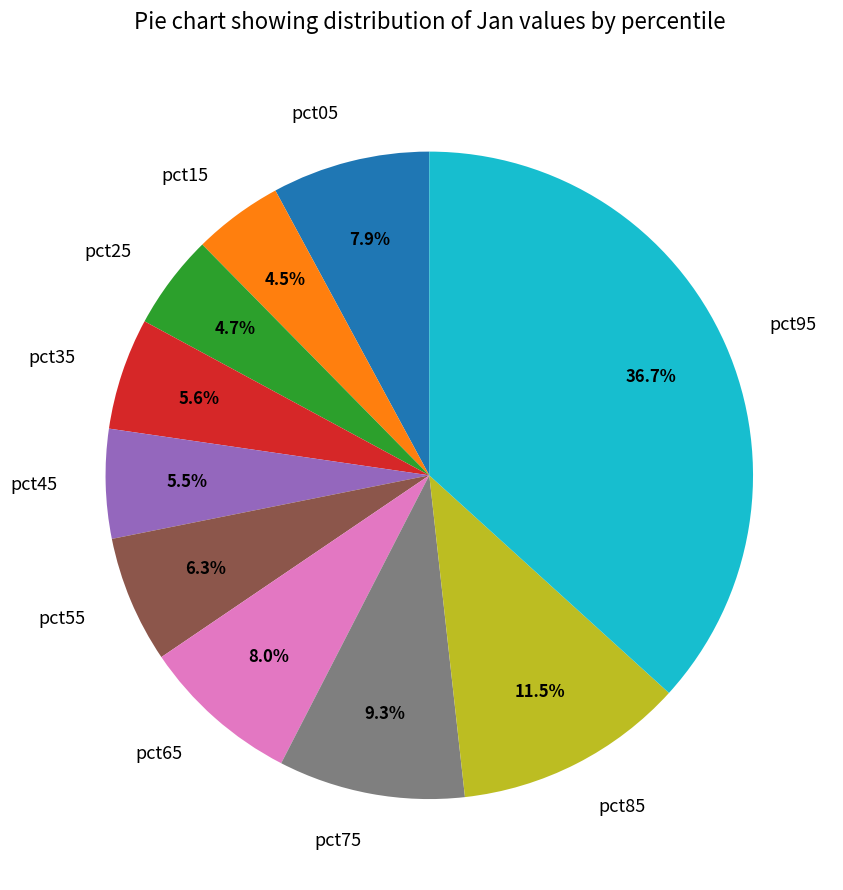

To the nearest percent, what portion does pct35 represent?

6%